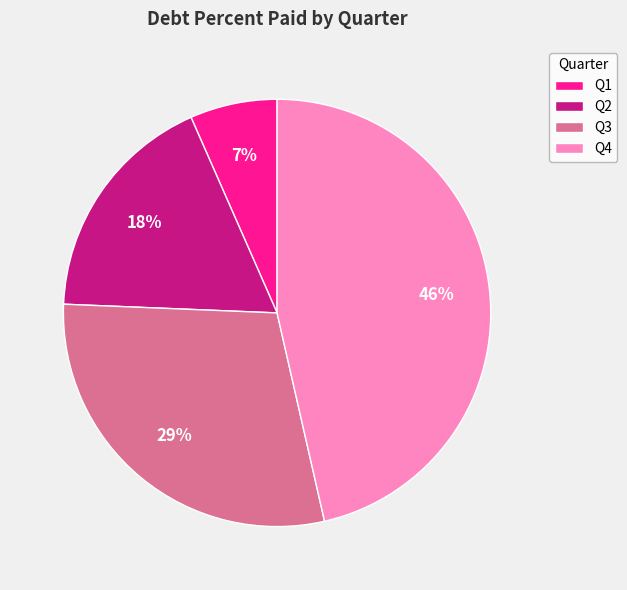

Rank the categories by value from highest to lowest.

Q4, Q3, Q2, Q1